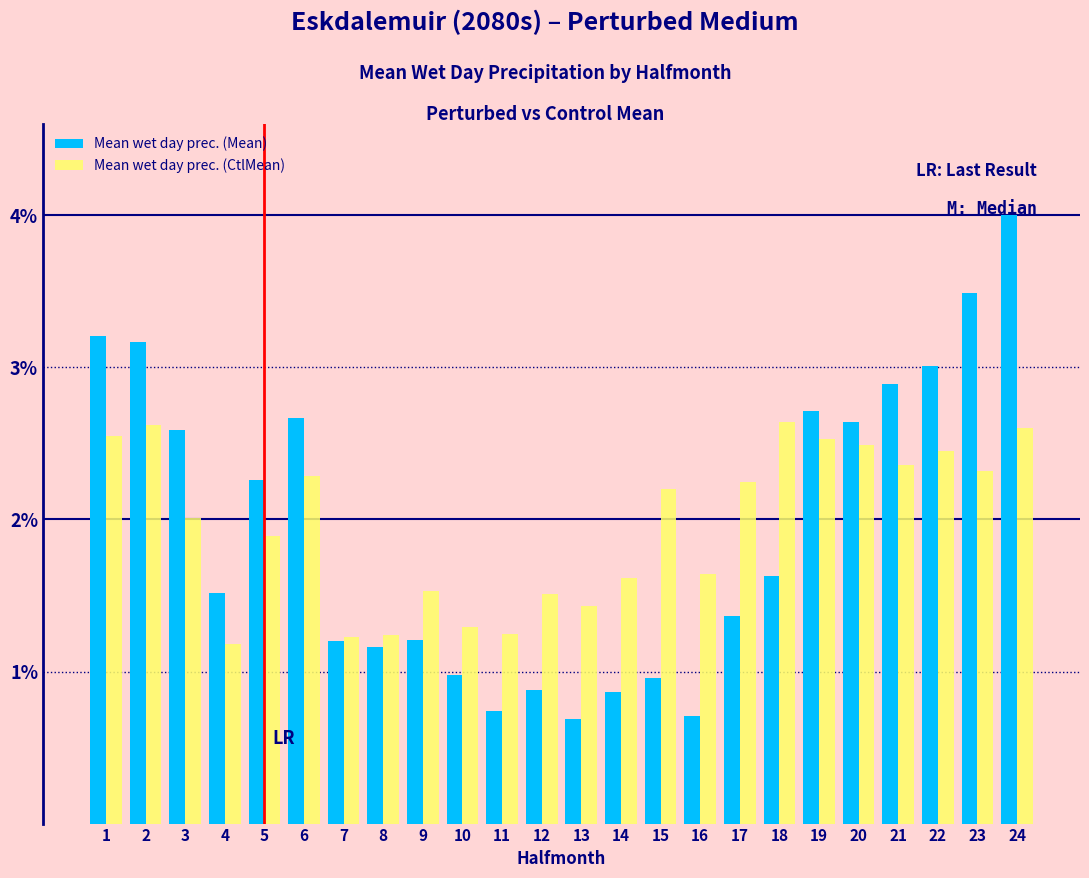

What value does the Mean wet day prec. (Mean) series have at 11?

0.7